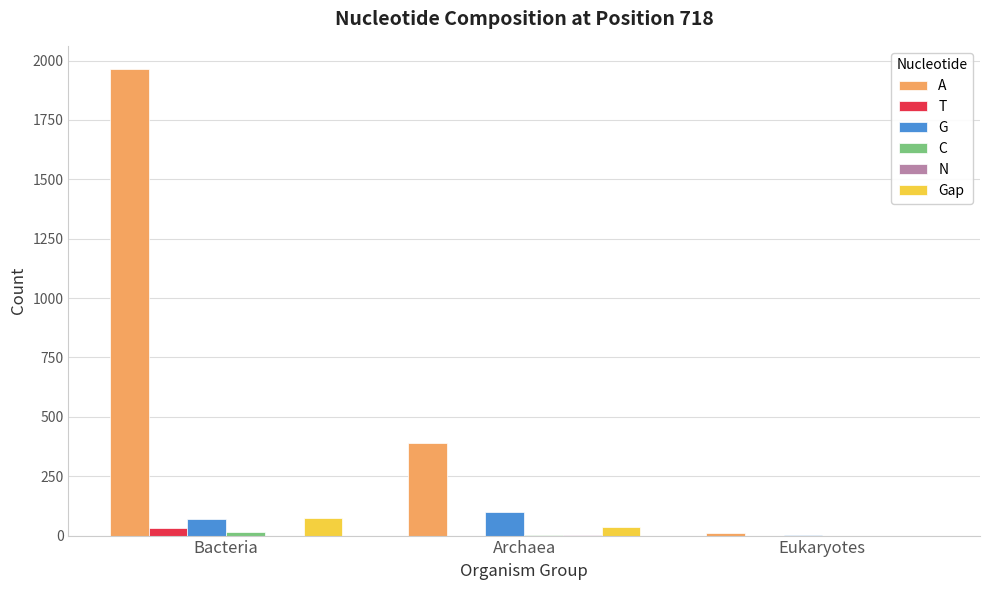

Which category has the highest value in the A series?

Bacteria